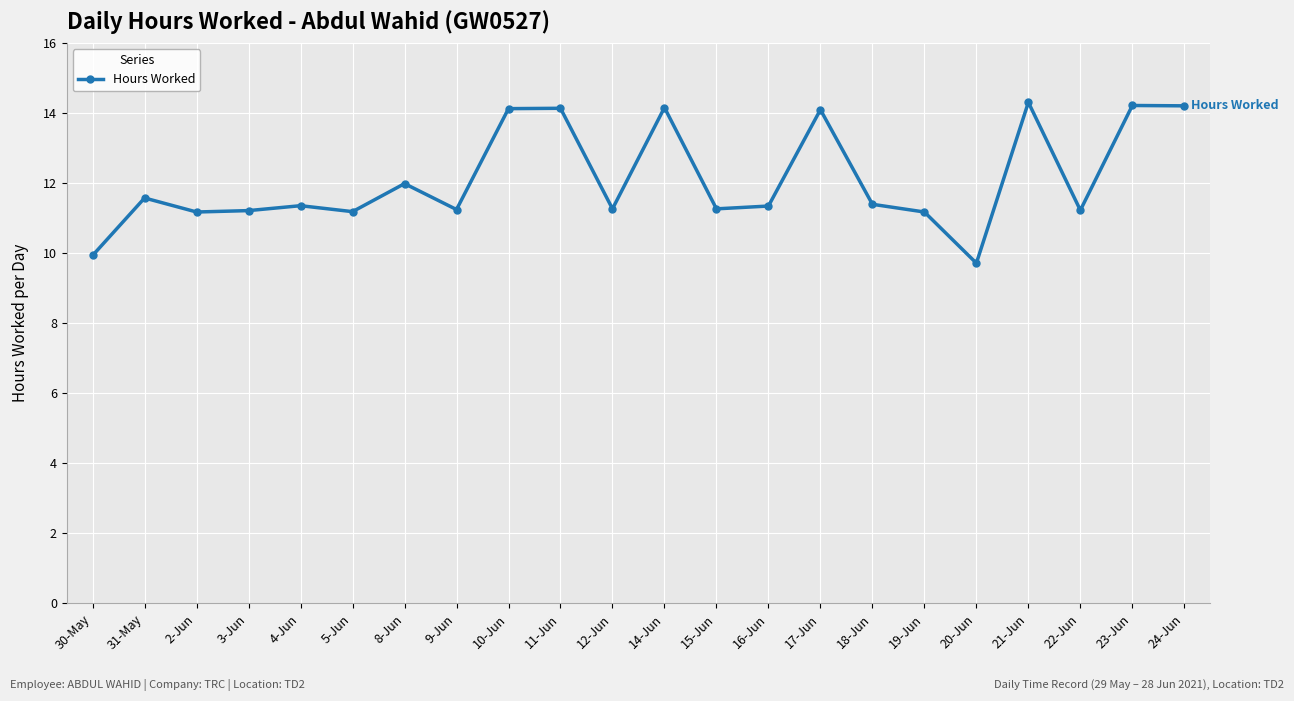

Where is the first local maximum?

31-May